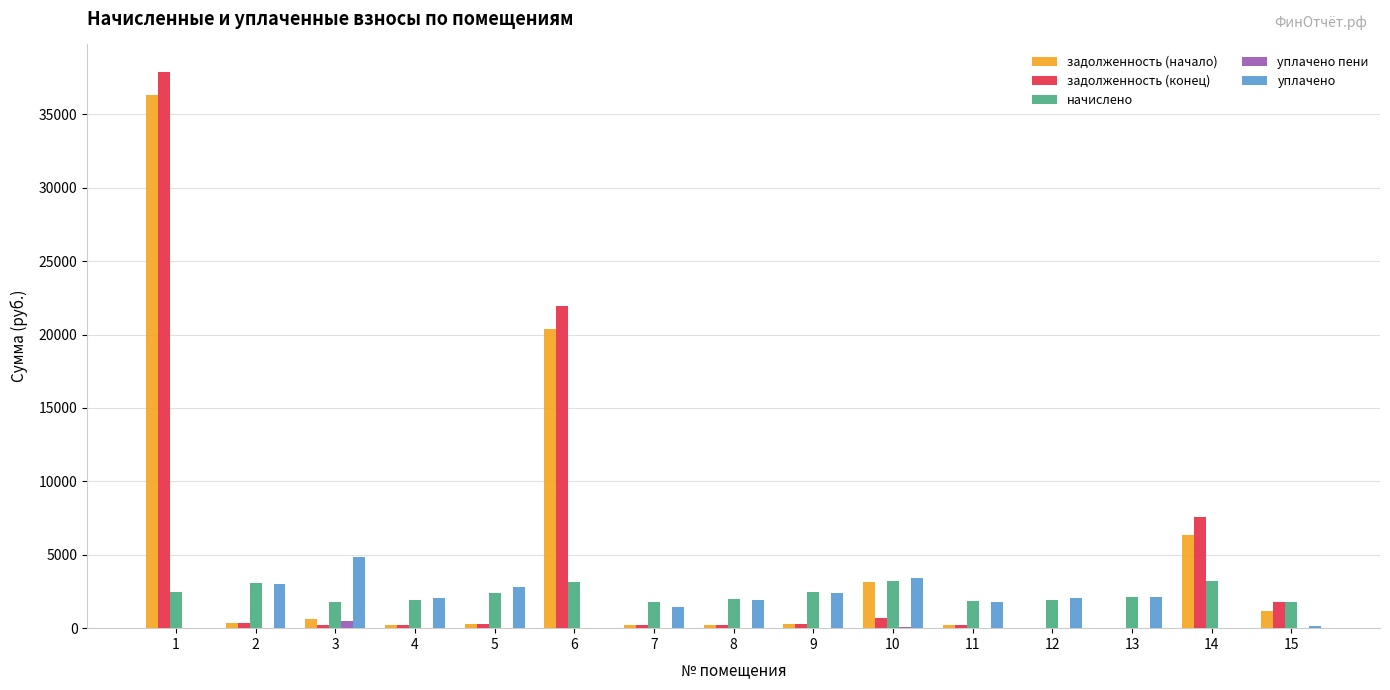

What are all the series names shown in the legend?

задолженность (начало), задолженность (конец), начислено, уплачено пени, уплачено